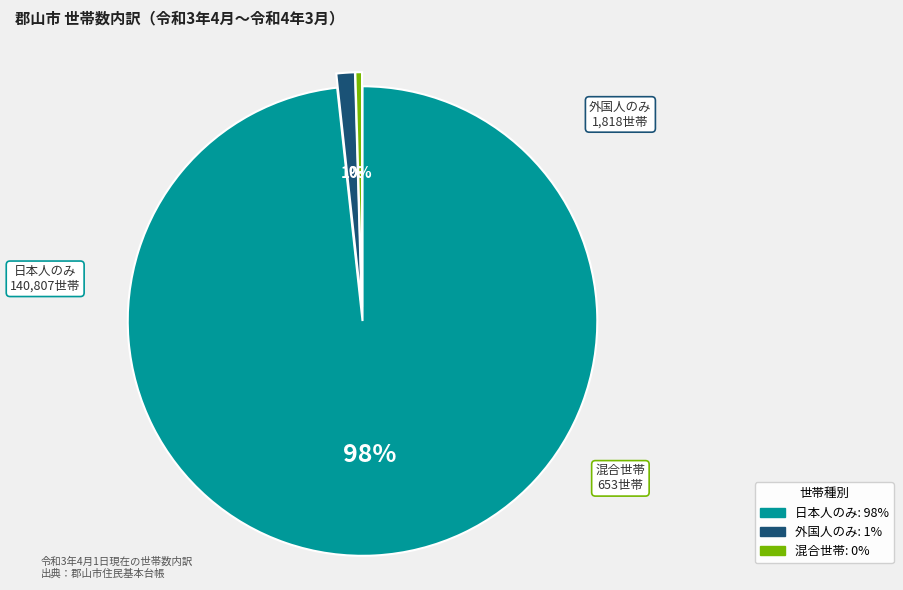

Does any single category account for the majority?

Yes